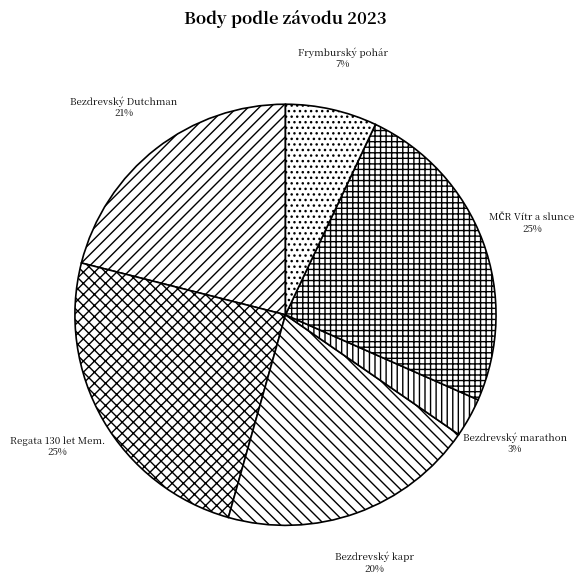

Is there a majority slice in this chart?

No